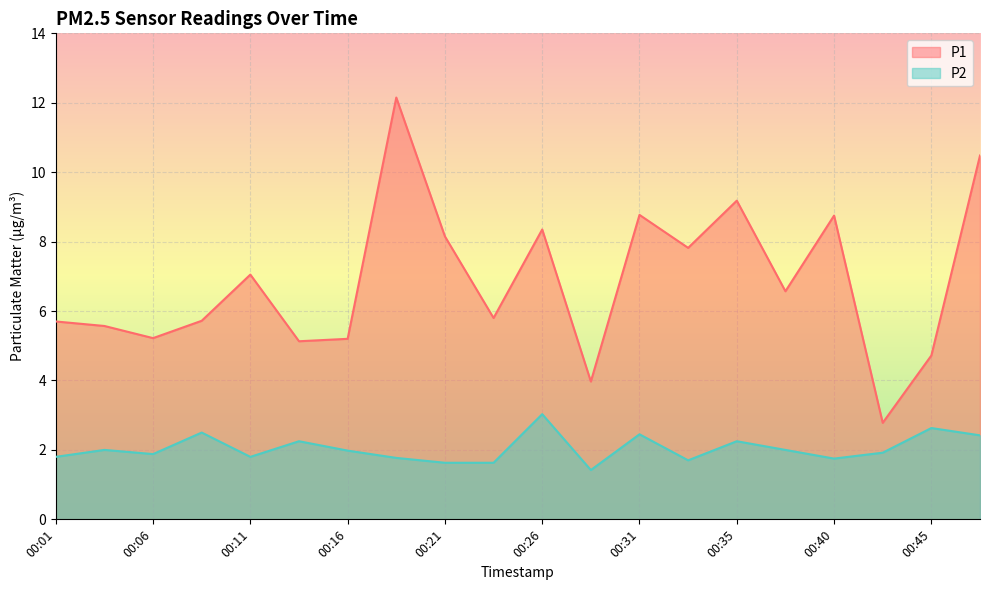

What is the total value across all series at 00:33?

9.5